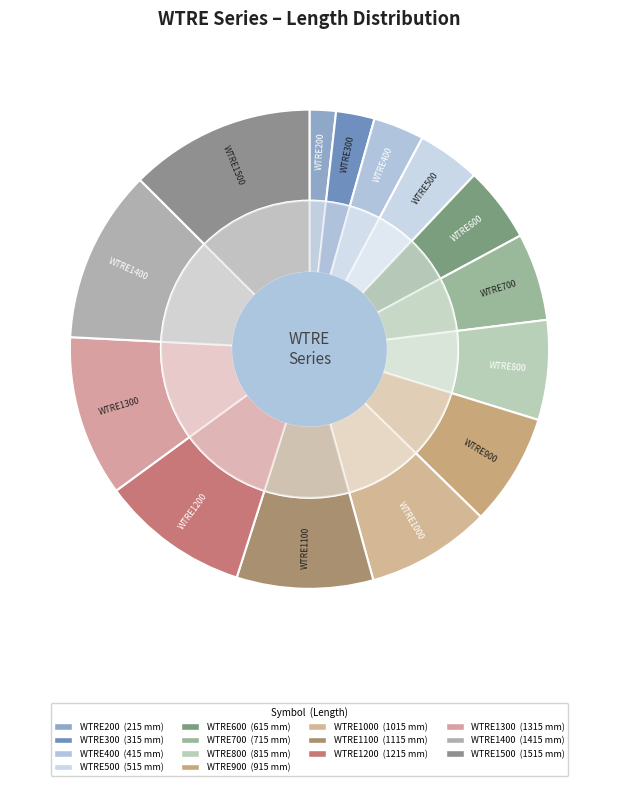

To the nearest percent, what portion does WTRE1100 represent?

9%